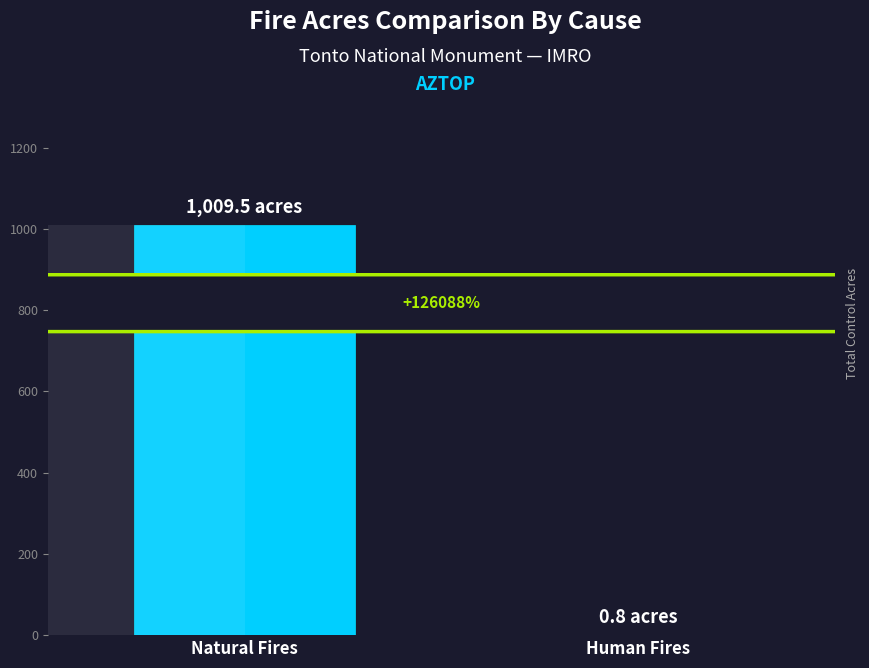

List the labels in order of value, smallest first.

Human Fires, Natural Fires